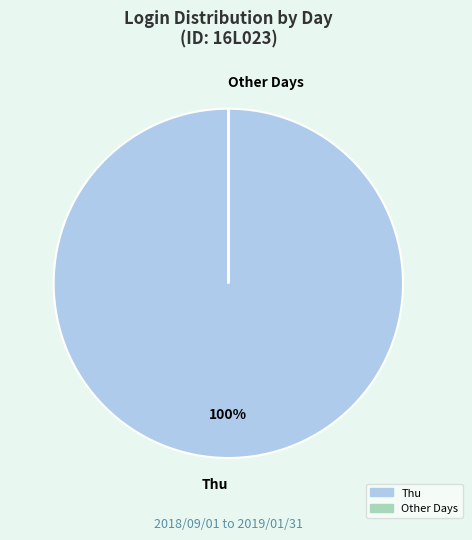

What is the majority slice?

Thu